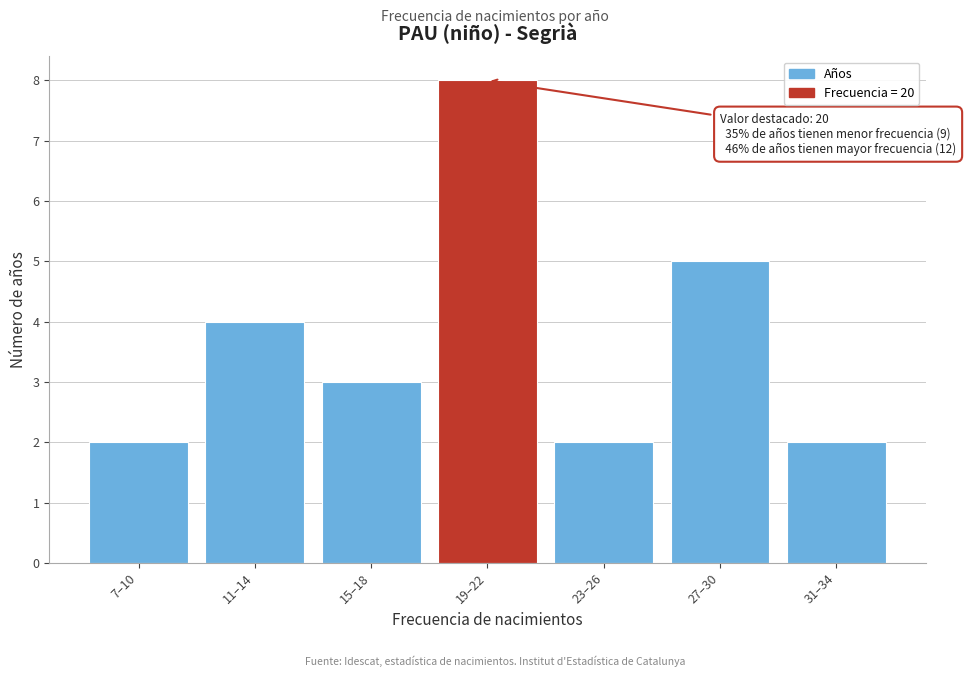

Reading left to right, transcribe all the data shown in this chart.

7–10=2	11–14=4	15–18=3	19–22=8	23–26=2	27–30=5	31–34=2